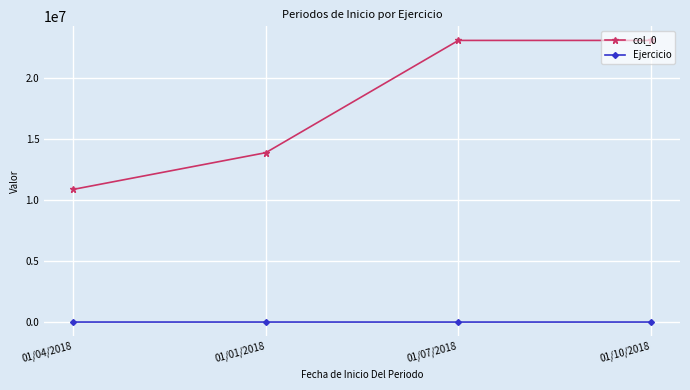

What is the lowest value of the Ejercicio series?

208